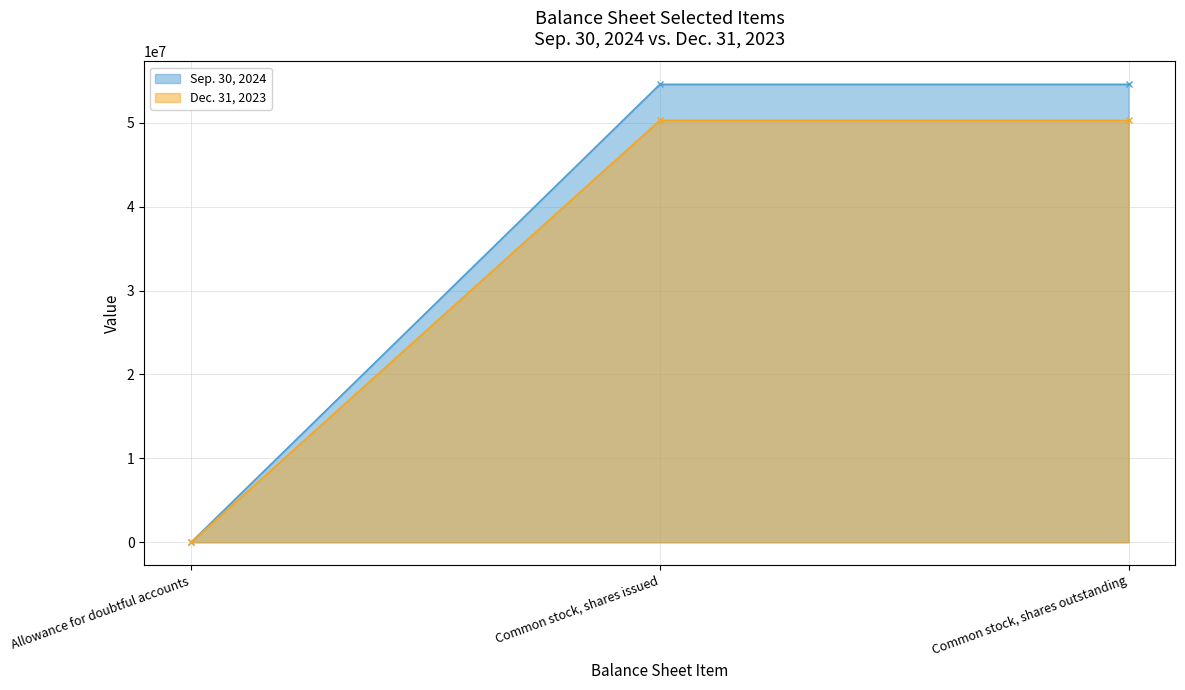

What is the minimum value for Sep. 30, 2024?

1574